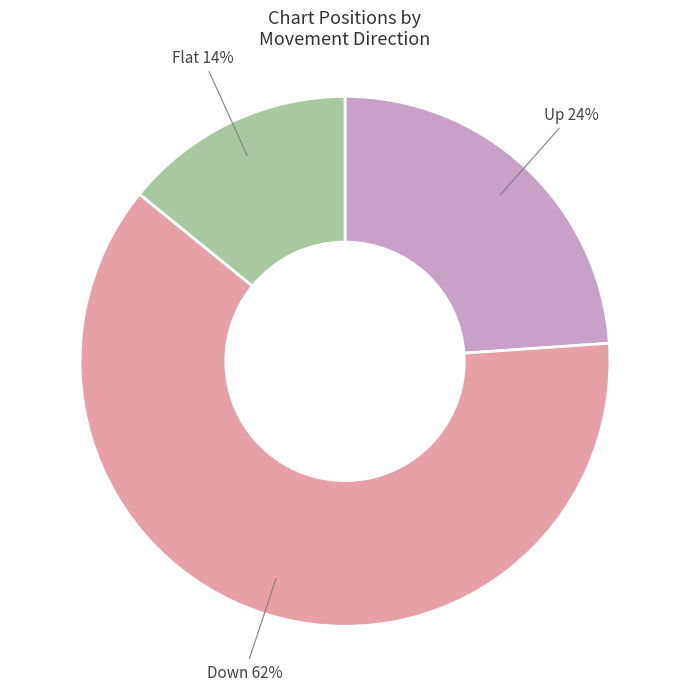

To the nearest percent, what is the average slice percentage?

33%